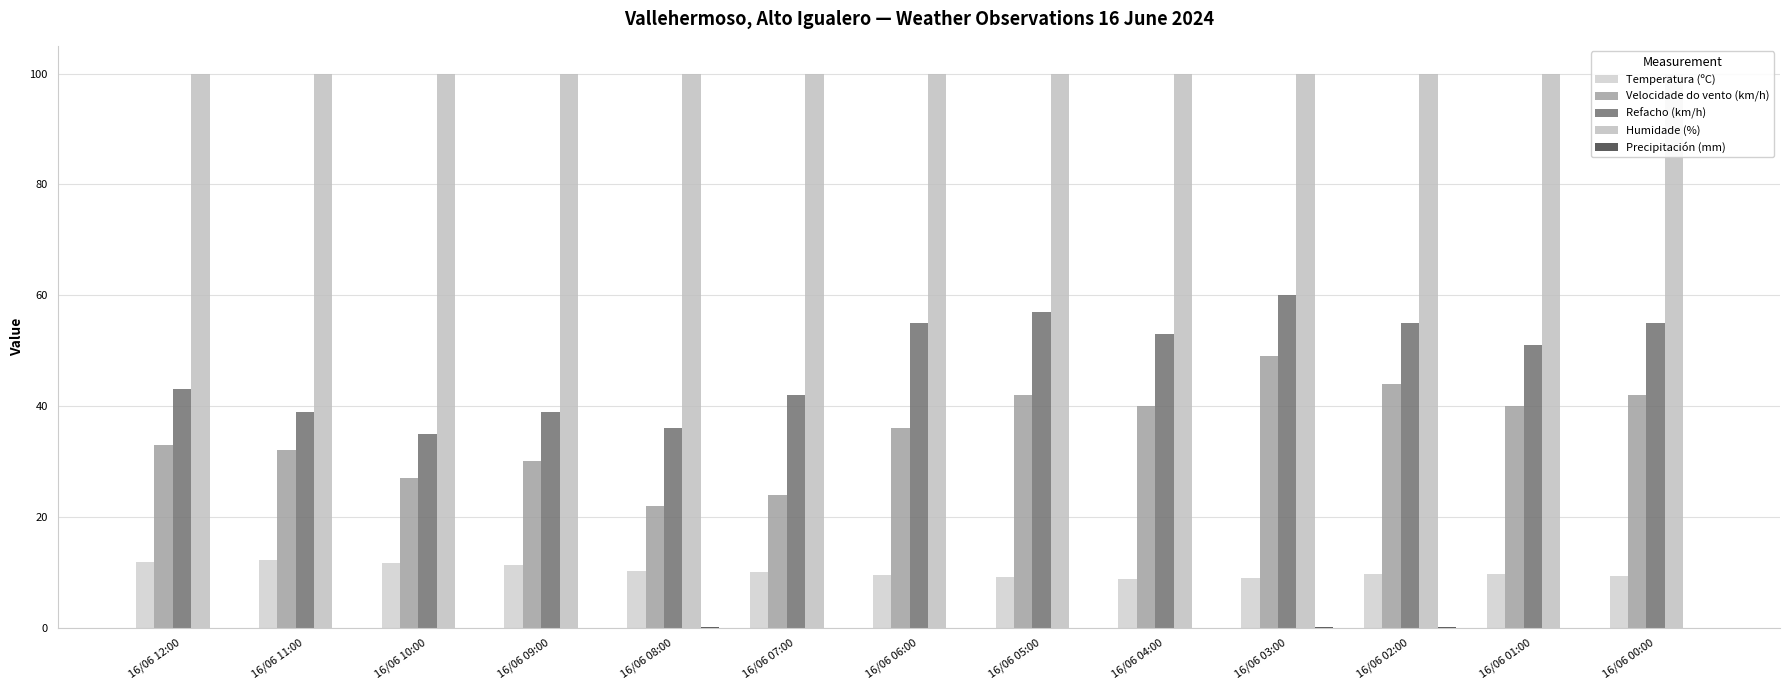

Which series has the largest total across all categories?

Humidade (%)